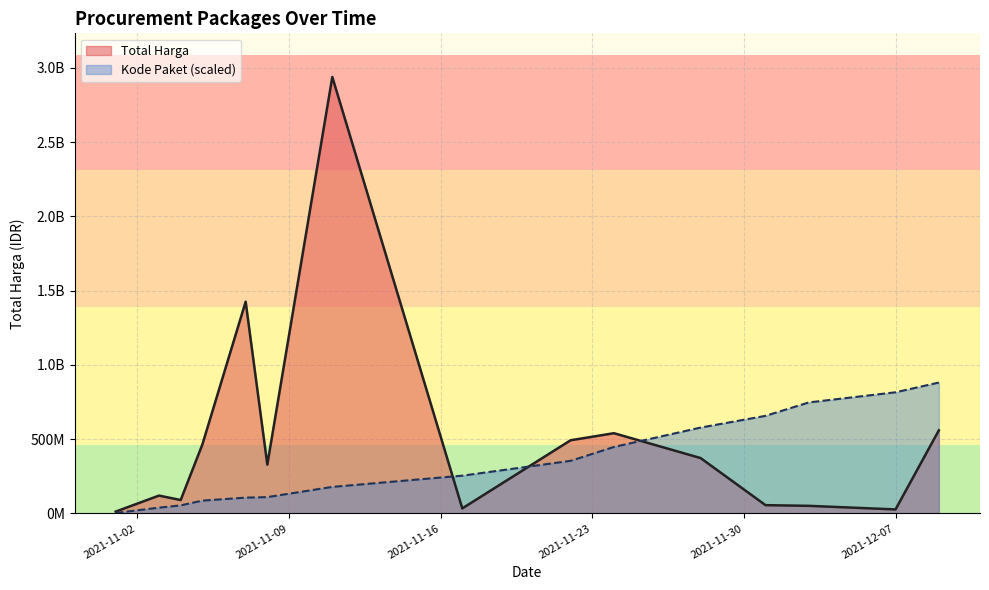

How many series are shown in this chart?

2